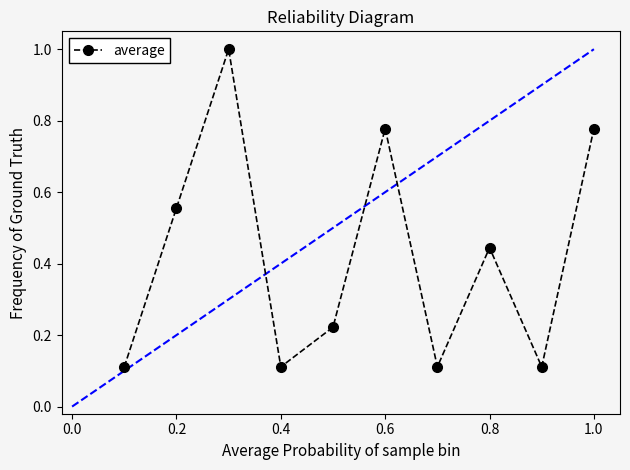

What is the difference between the maximum and minimum values?

0.9